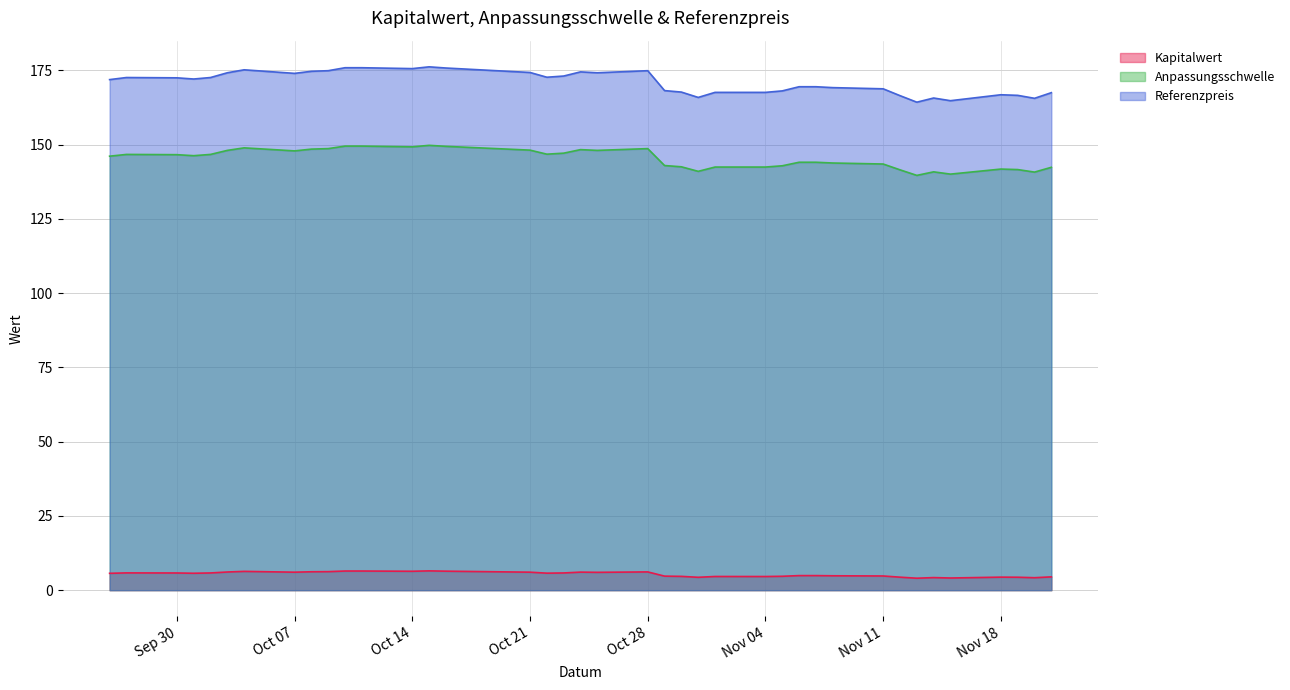

List the series in order of their peak value, highest first.

Referenzpreis, Anpassungsschwelle, Kapitalwert